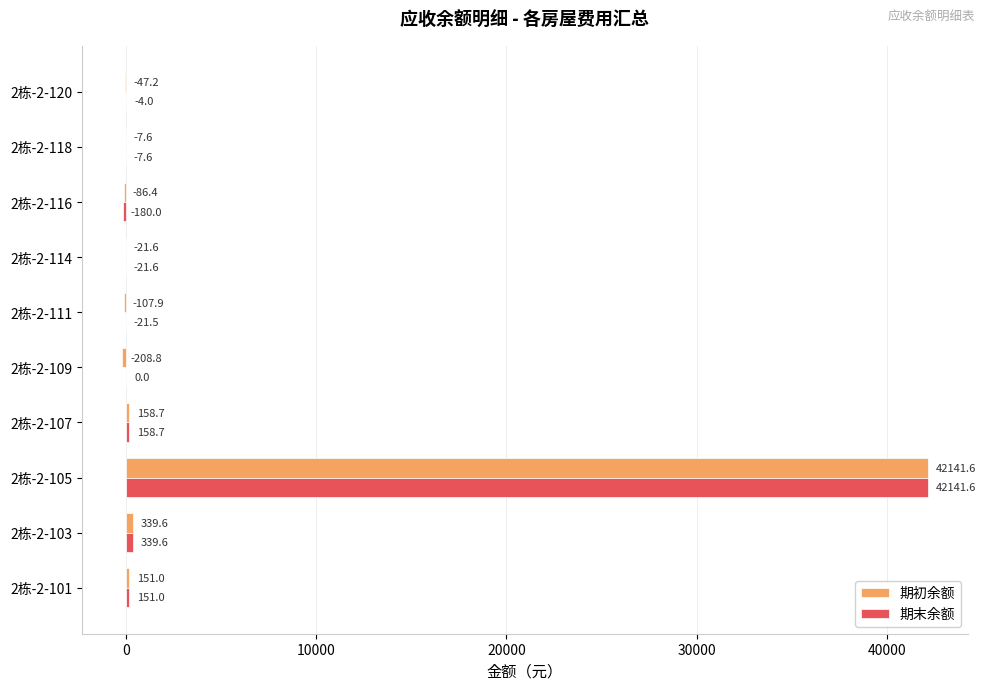

What is the approximate value of 期初余额 at 2栋-2-114?

-21.6